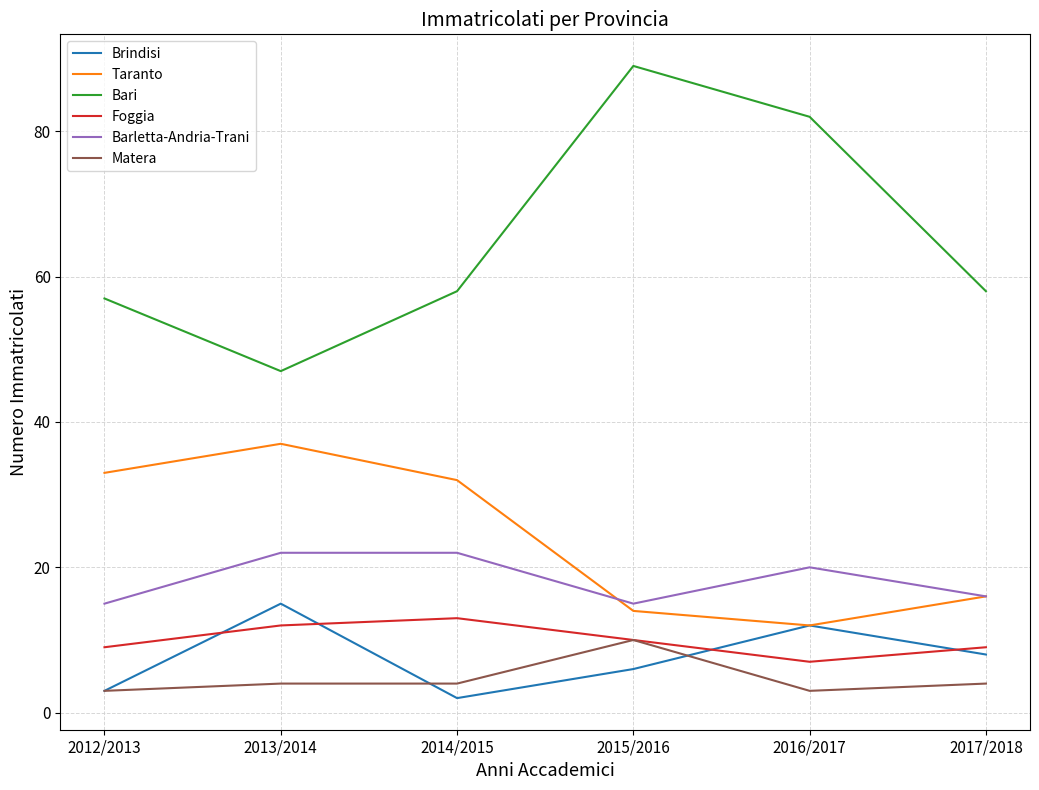

What is the average value of the Foggia series?

10